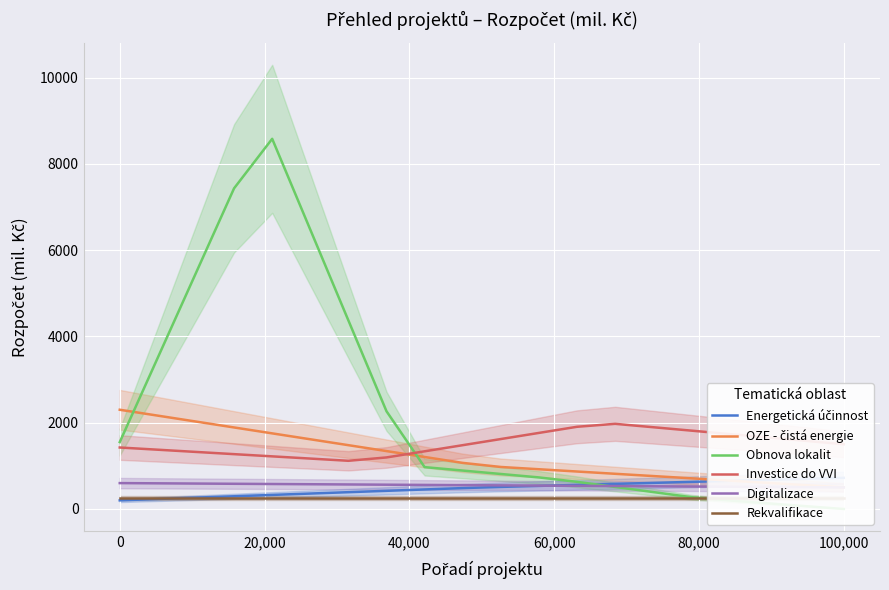

Which series has the widest spread of values?

Obnova lokalit